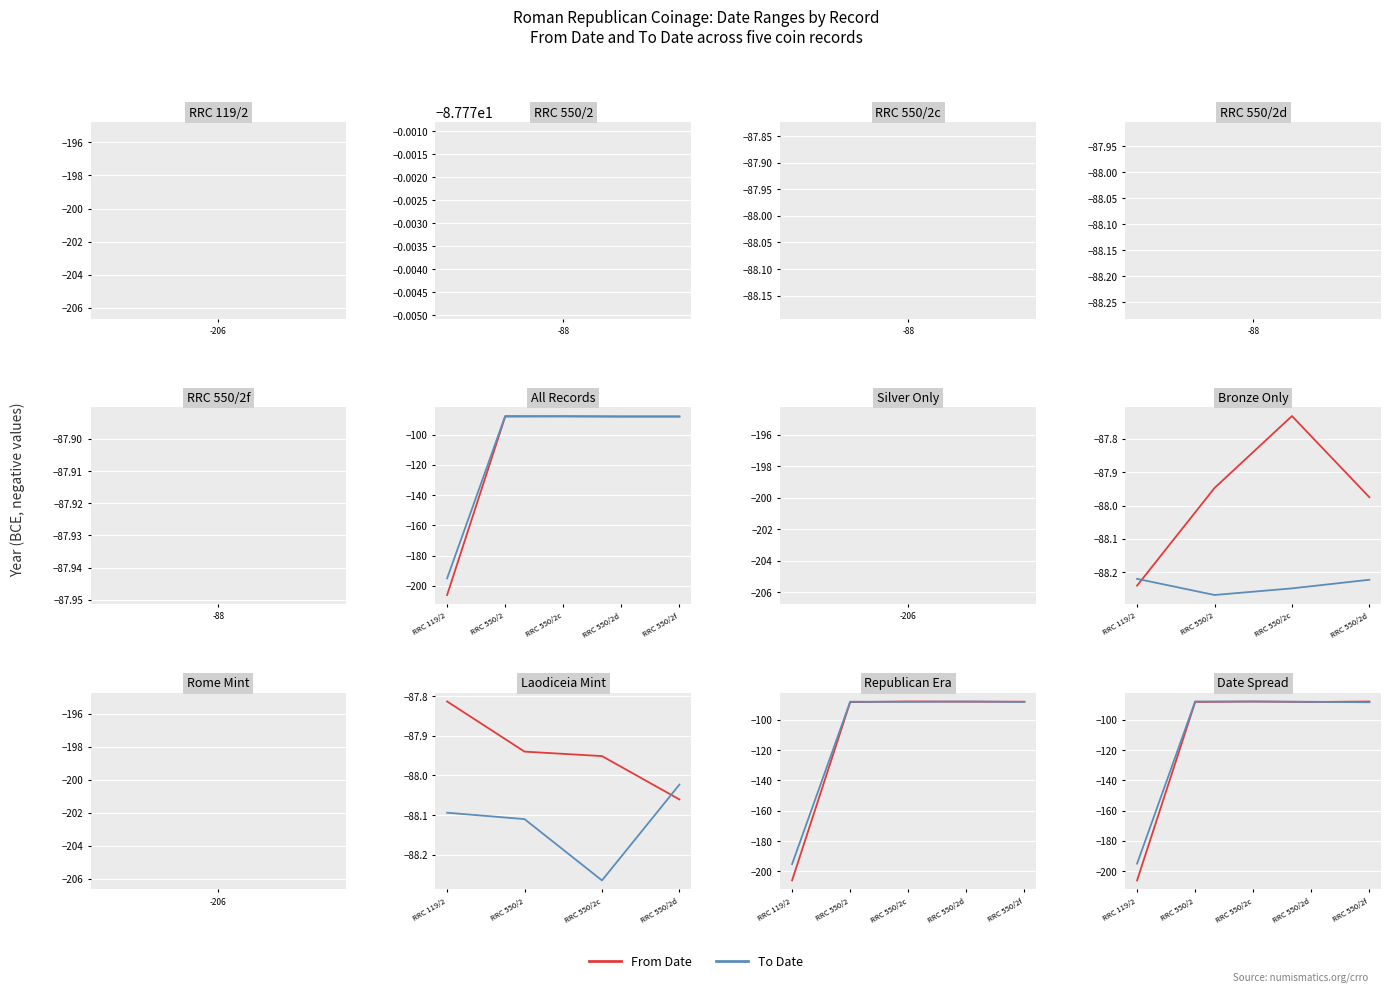

Is the value of From Date at 1 greater than the value of To Date at 2?

No